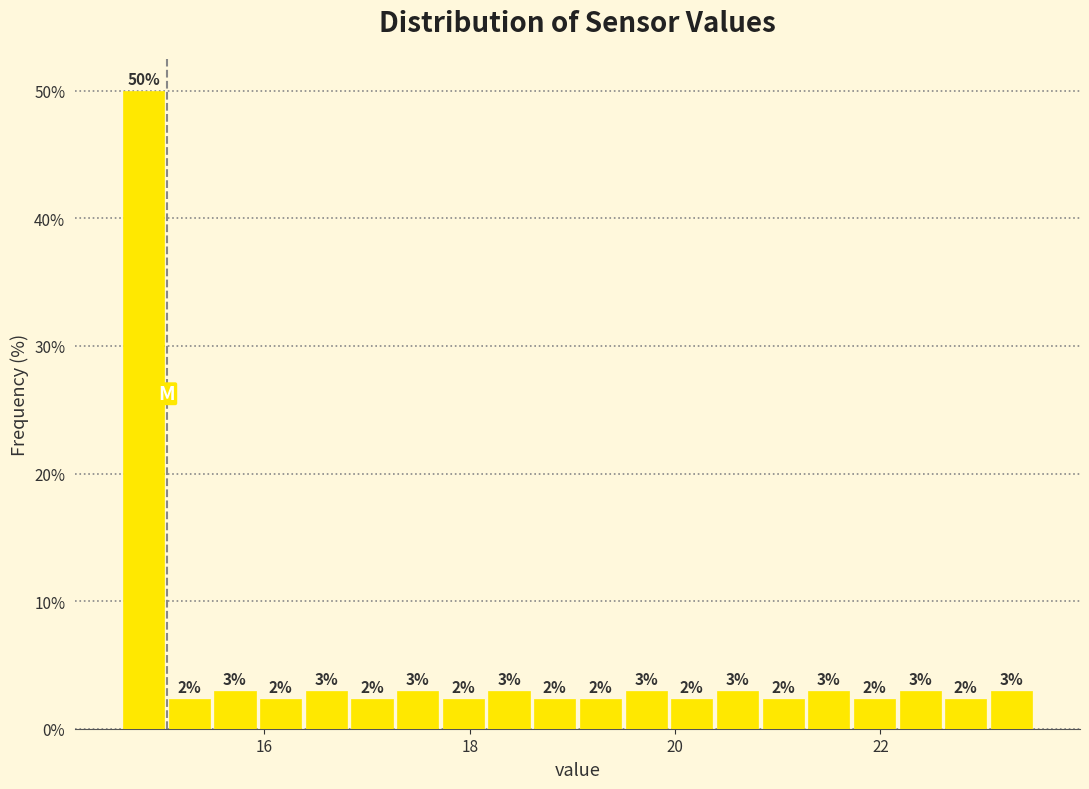

Read against the x-axis, roughly where is the centre of the tallest bar?

14.8